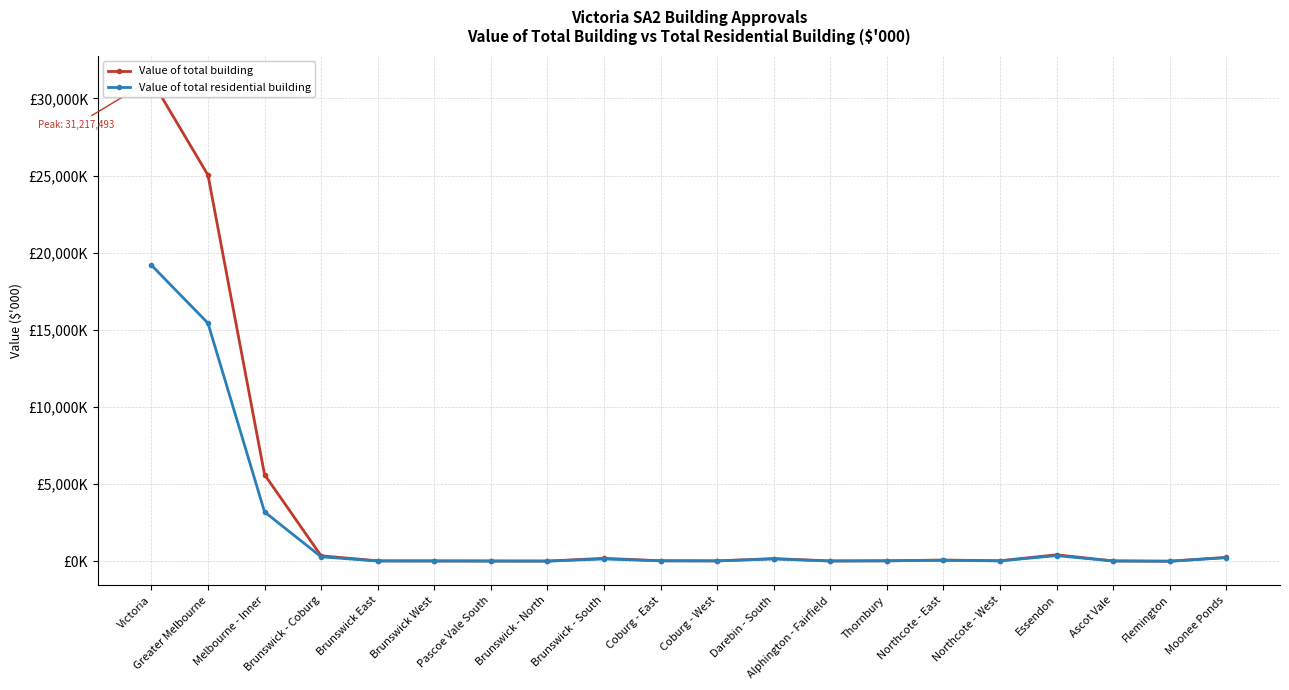

At which category does Value of total residential building reach its first local peak?

Brunswick West